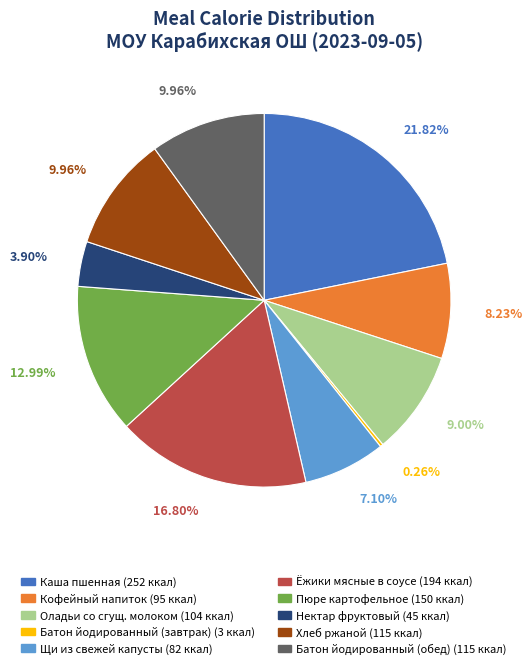

To the nearest percent, what is the difference between the largest and smallest slice percentages?

22%